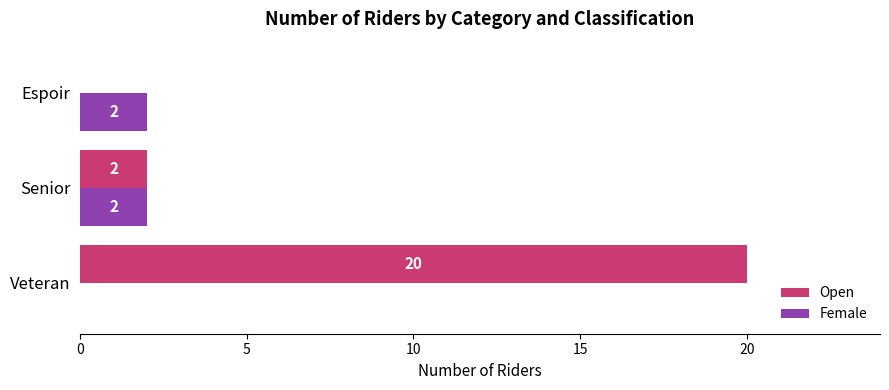

At which category does the chart reach its peak across all series?

Veteran